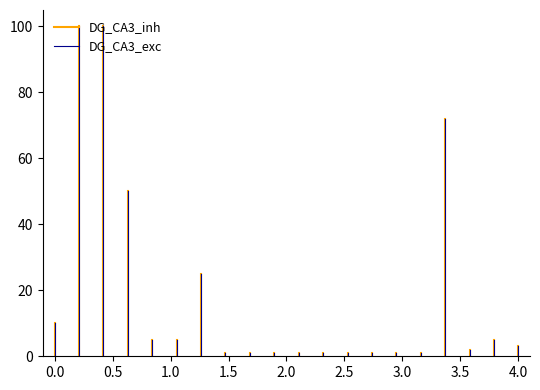

Which series has the largest total across all categories?

DG_CA3_inh